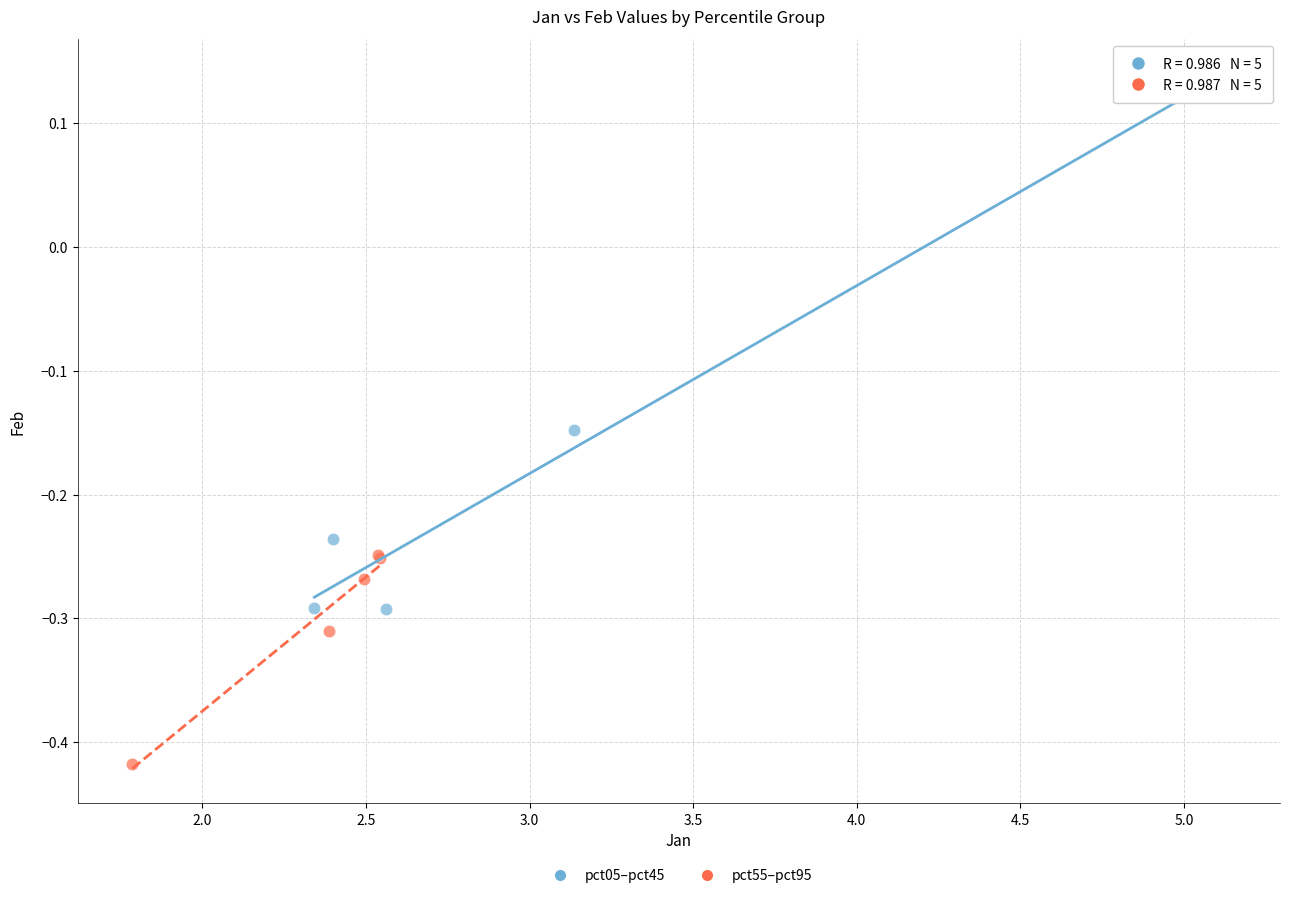

Which series reaches the maximum Y coordinate?

pct05–pct45